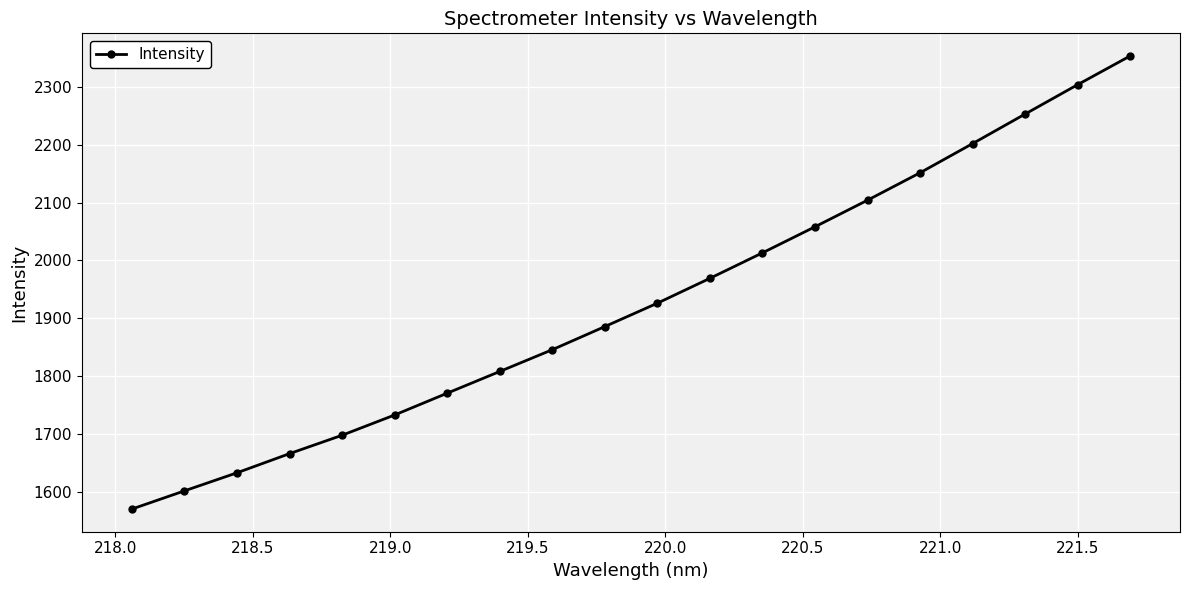

How many values exceed 1926?

10